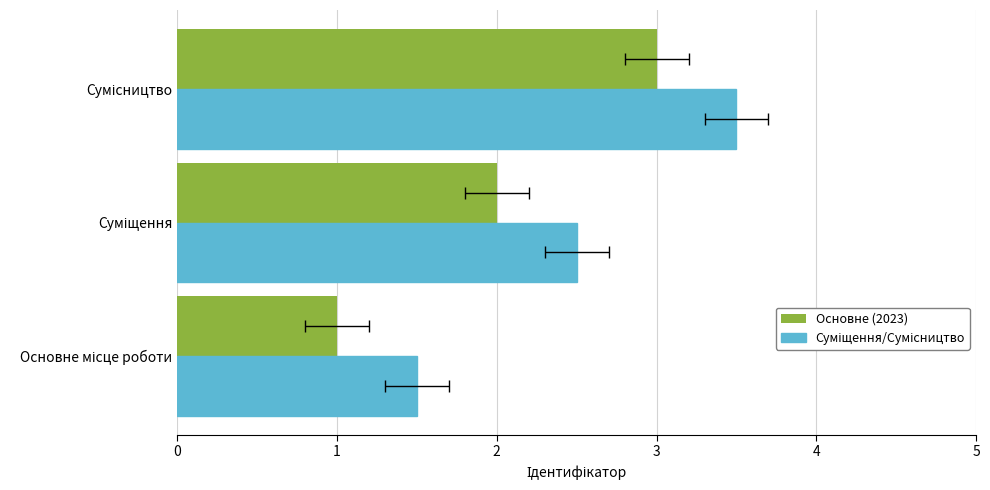

True or false: Суміщення/Сумісництво has a value of 4.7 at 2.

False